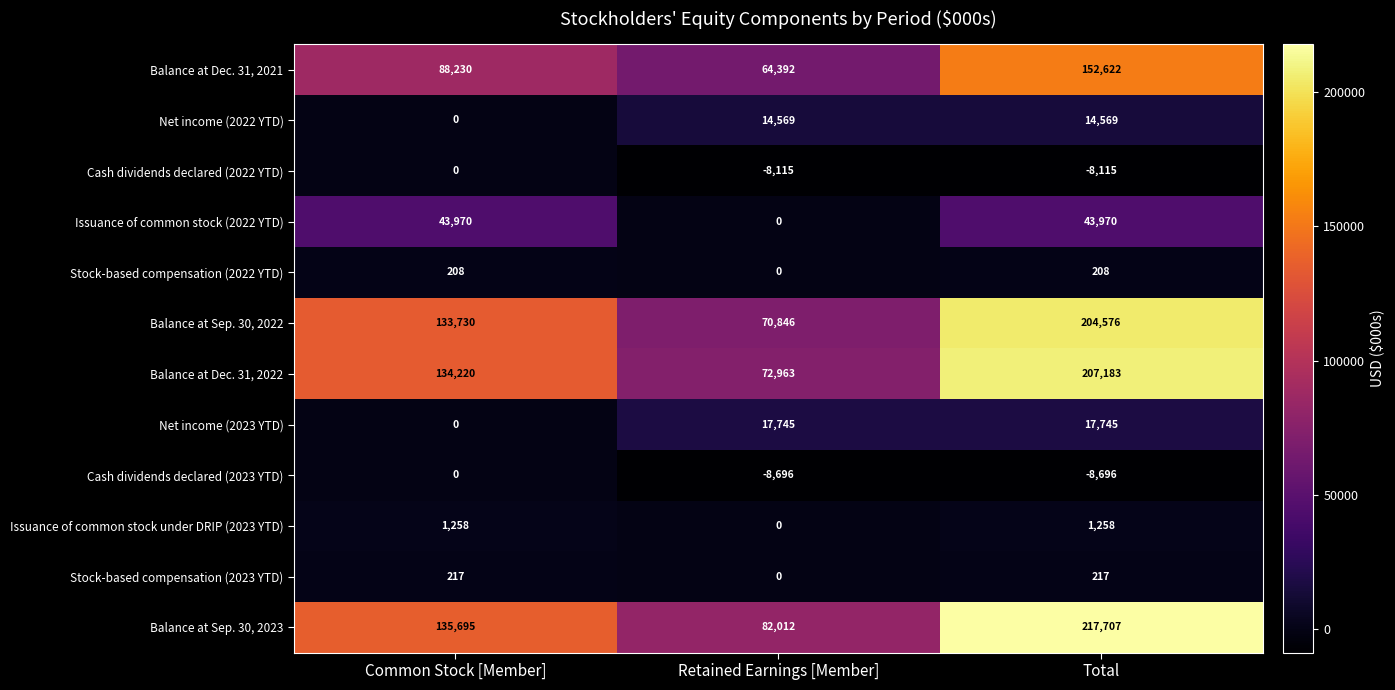

What is the difference between the highest and lowest values at Common Stock [Member]?

135695